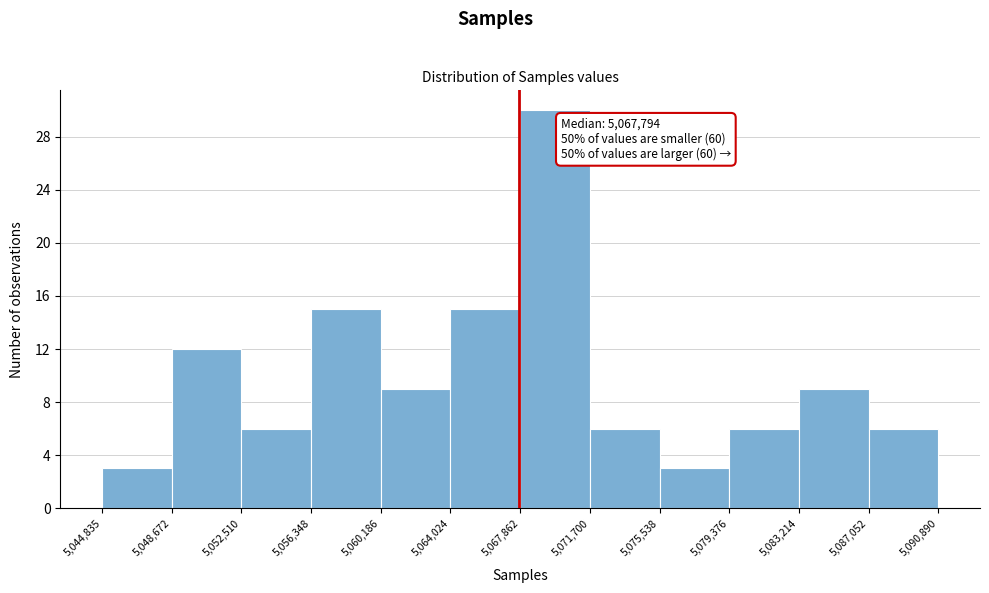

Over which range of the x-axis is the bar tallest?

5,067,862 to 5,071,700